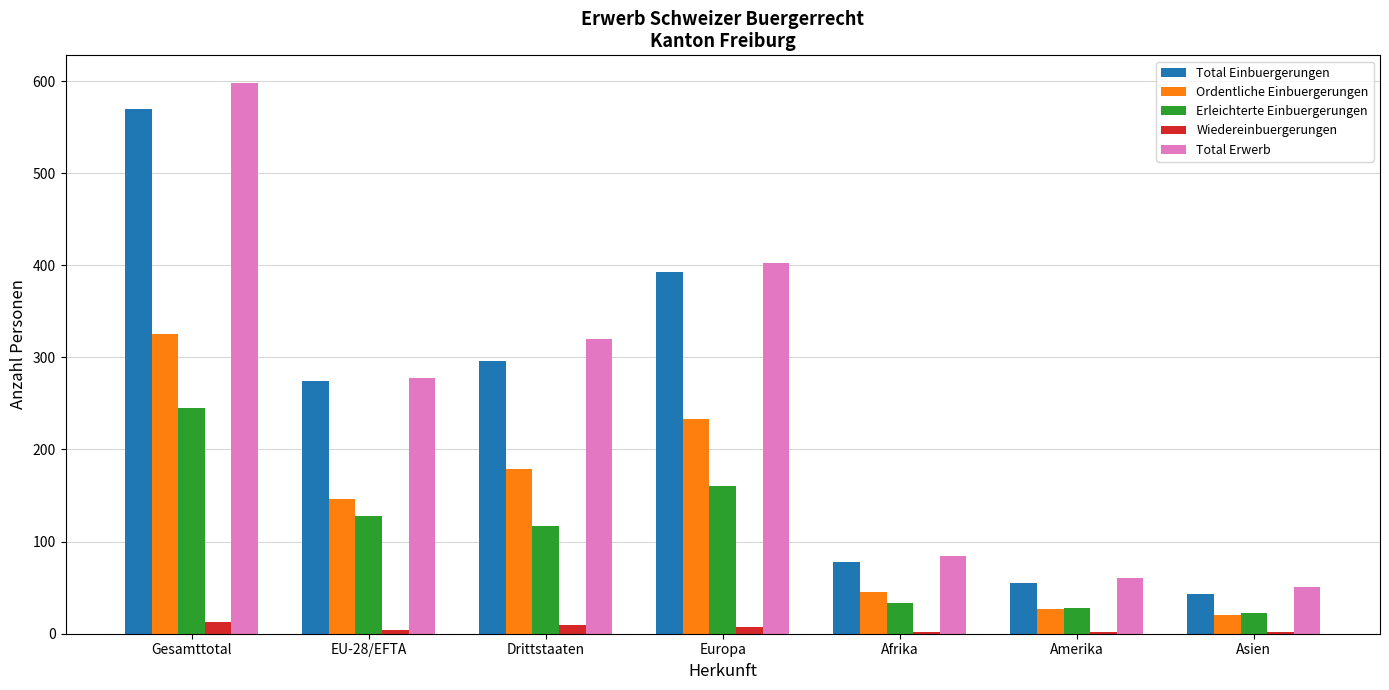

List the labels in order of Total Erwerb value, largest first.

Gesamttotal, Europa, Drittstaaten, EU-28/EFTA, Afrika, Amerika, Asien